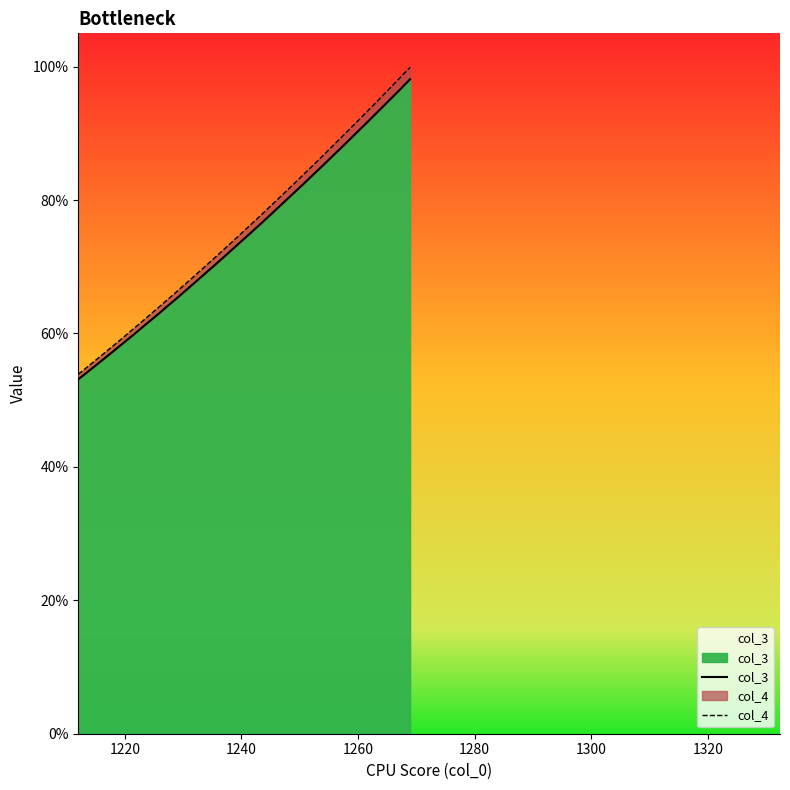

Which series has the widest spread of values?

col_4